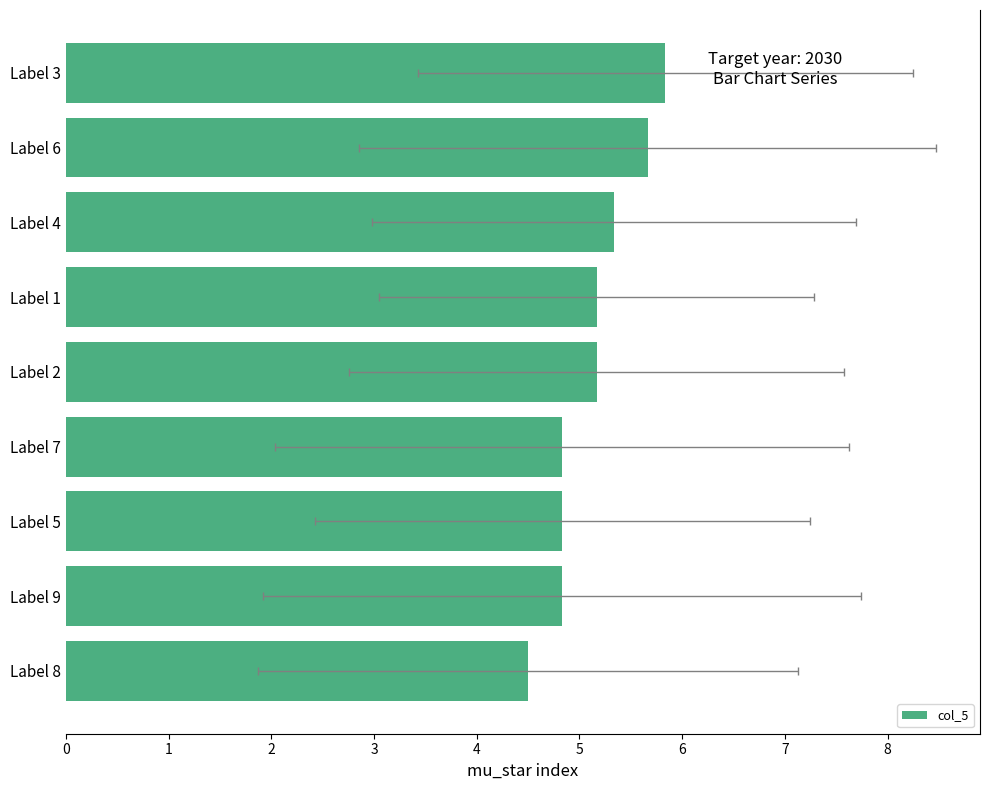

What is the value of the 8th bar from the left?

4.8